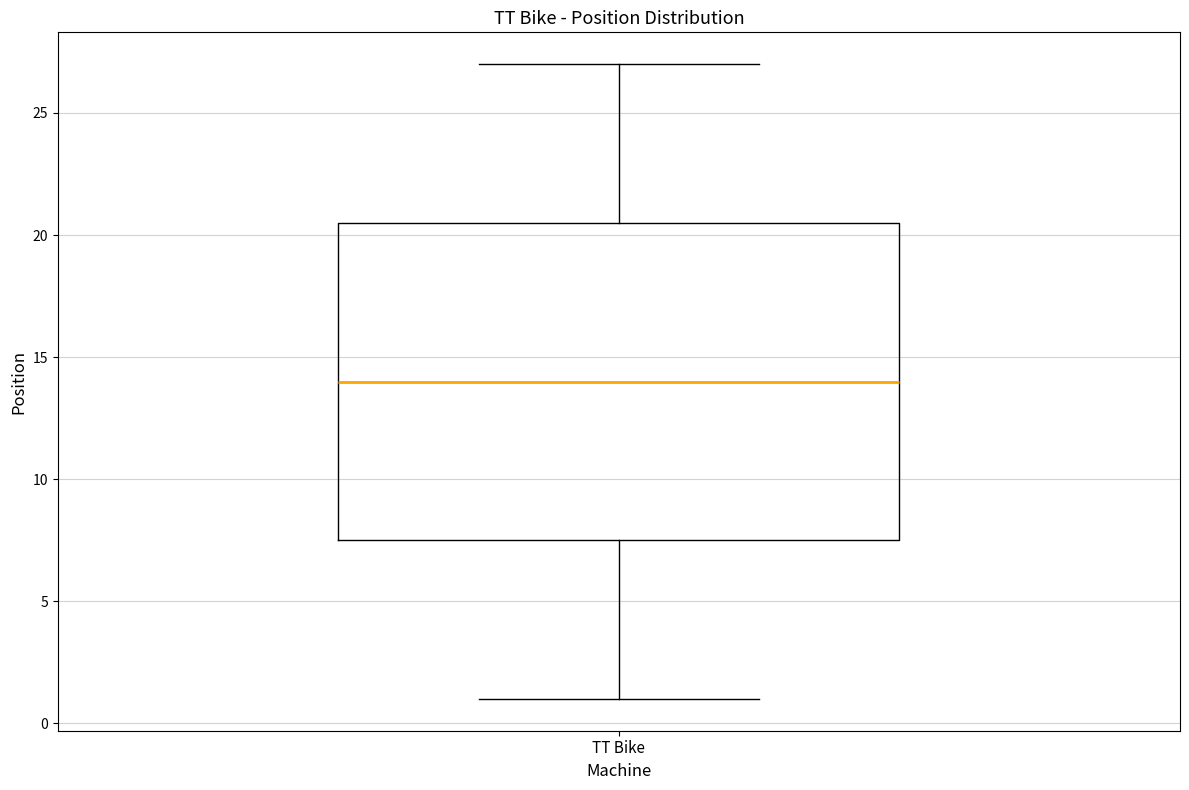

Read this box plot against the y-axis: the position of the median line, the range covered by the box, and the ends of both whiskers. The values are not printed on the chart, so give them approximately, as read against the axis.

median 14.0, box 7.5 to 20.5, whiskers 1.0 to 27.0